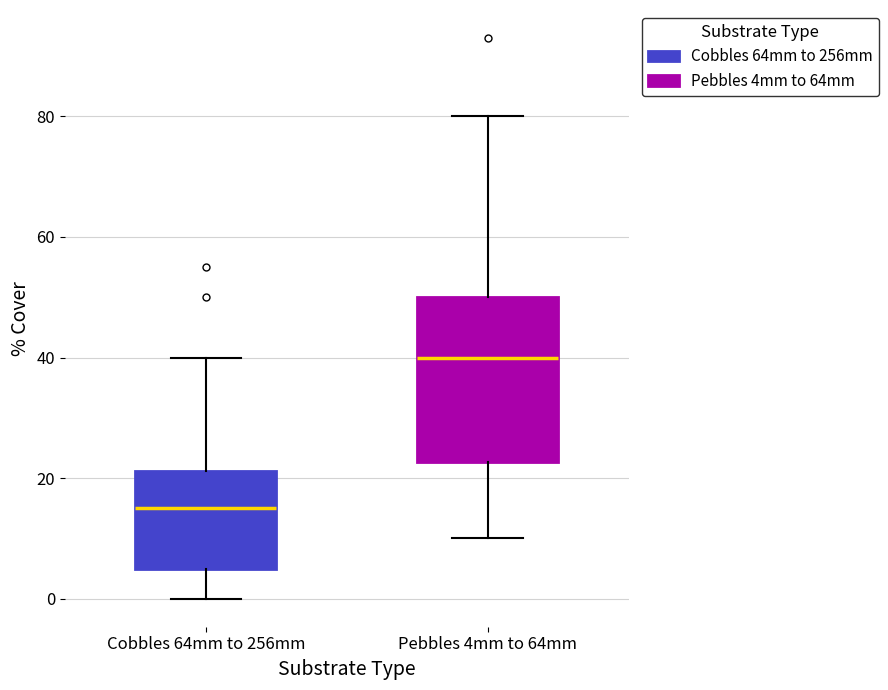

Which box is the tallest, from its lower edge to its upper edge?

Pebbles 4mm to 64mm